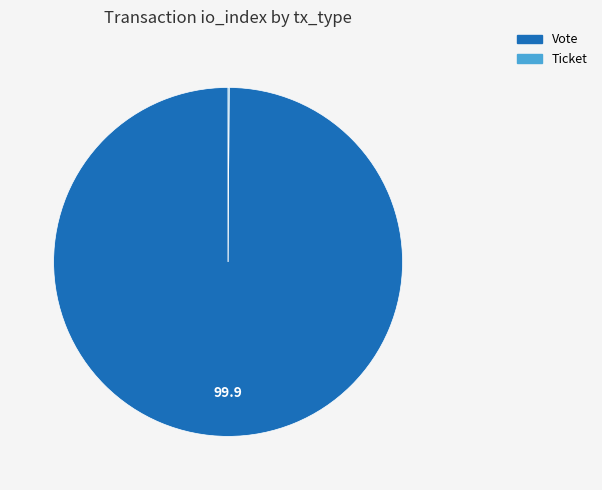

Is there any slice that represents more than half of the pie?

Yes